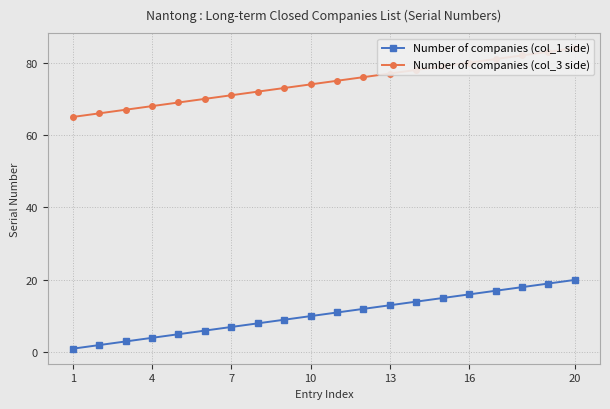

Is it true that Number of companies (col_1 side) equals 20 at 20?

True